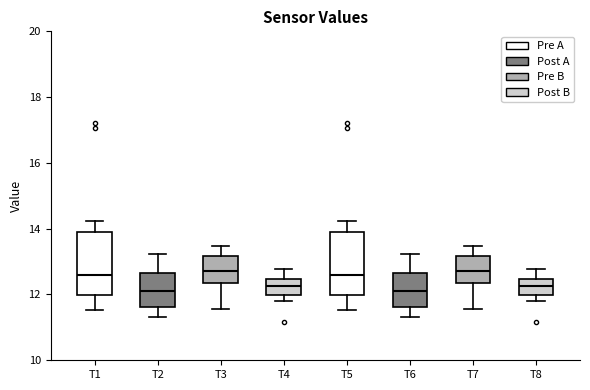

Where does the lower whisker of the box for T7 end on the y-axis? The values are not printed on the chart, so give them approximately, as read against the axis.

11.6